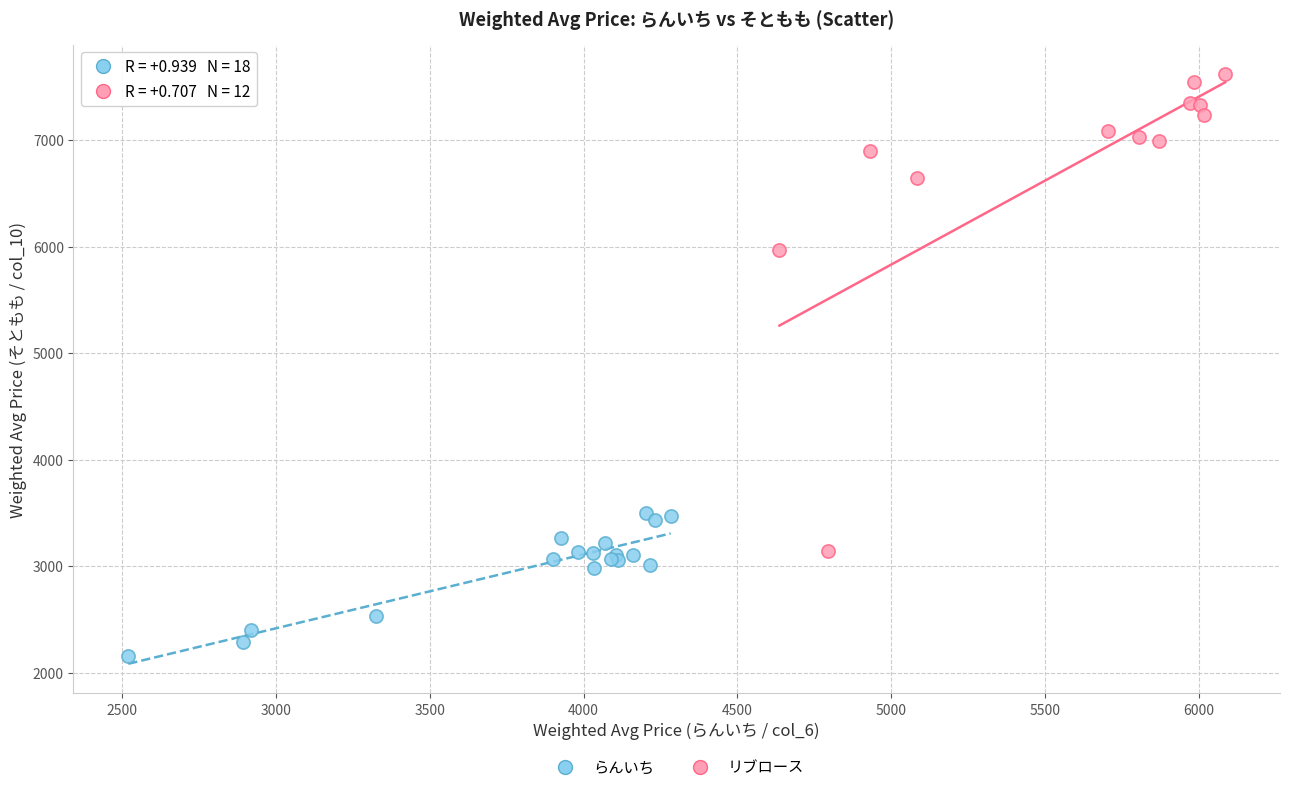

What are all the series names shown in the legend?

らんいち, リブロース